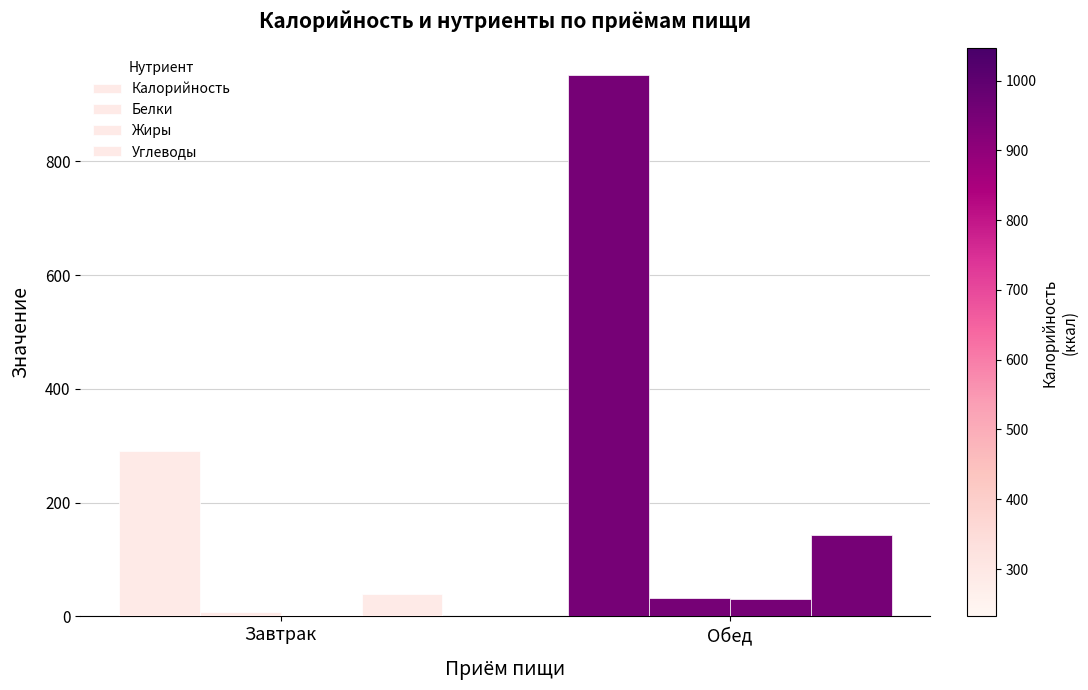

What is the total value across all series at Обед?

1157